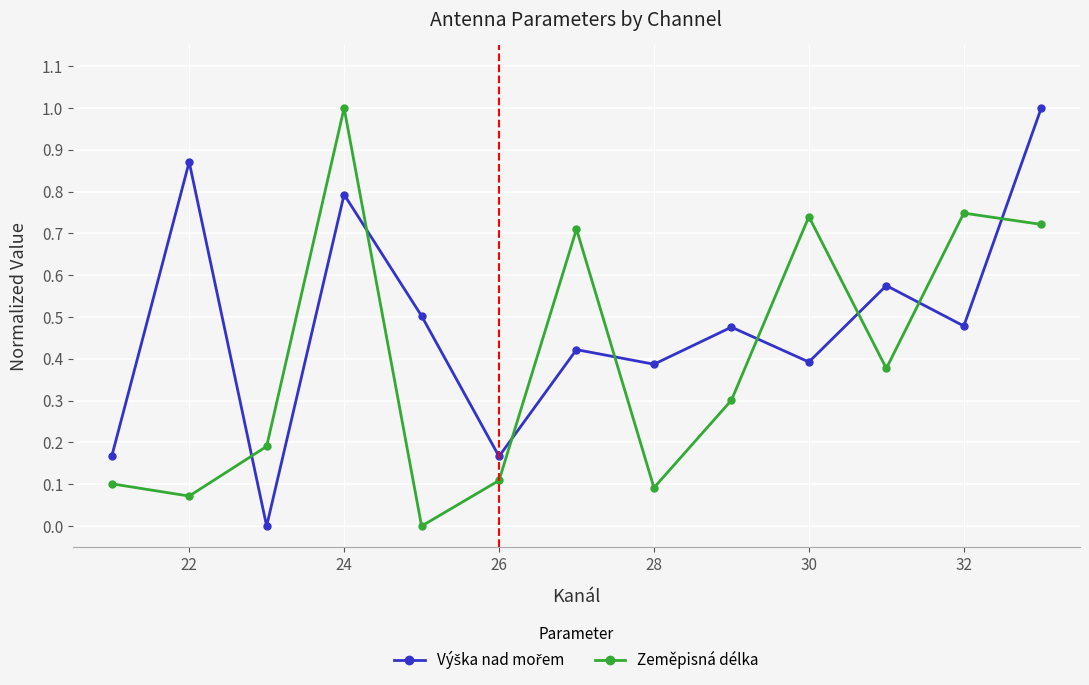

What is the maximum value for Zeměpisná délka?

1.0